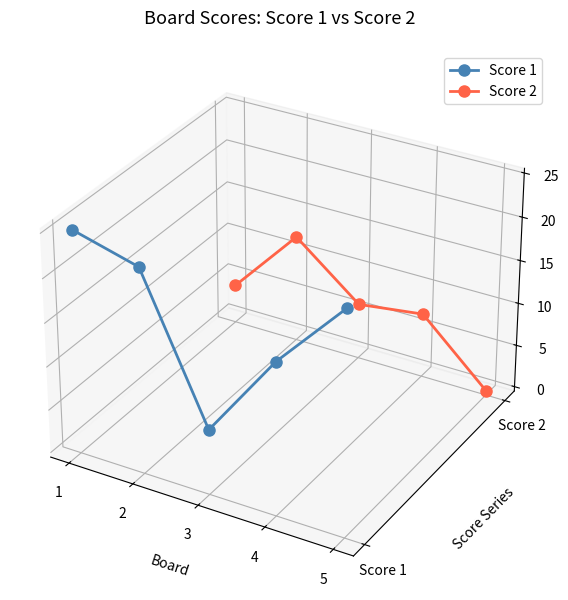

Where does the Score 2 series first go above 0?

1